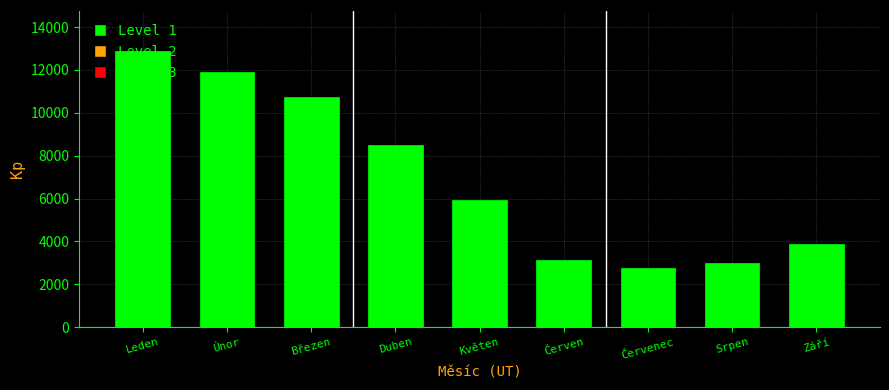

The chart shows a value of 2746.6 at Červenec. True or false?

True